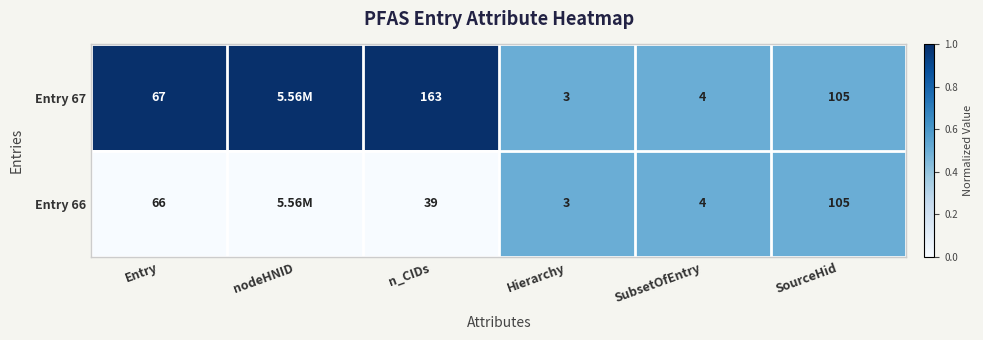

How many distinct data groups are displayed?

2